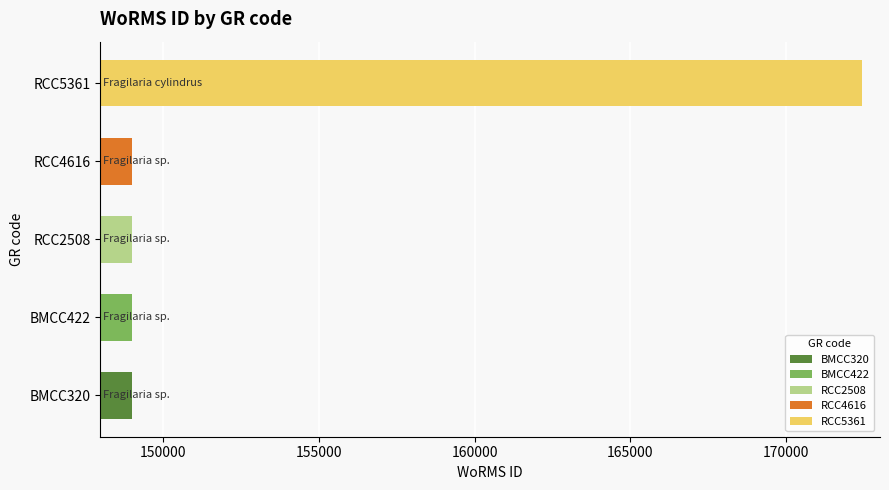

What is the difference between the maximum and minimum values?

23391